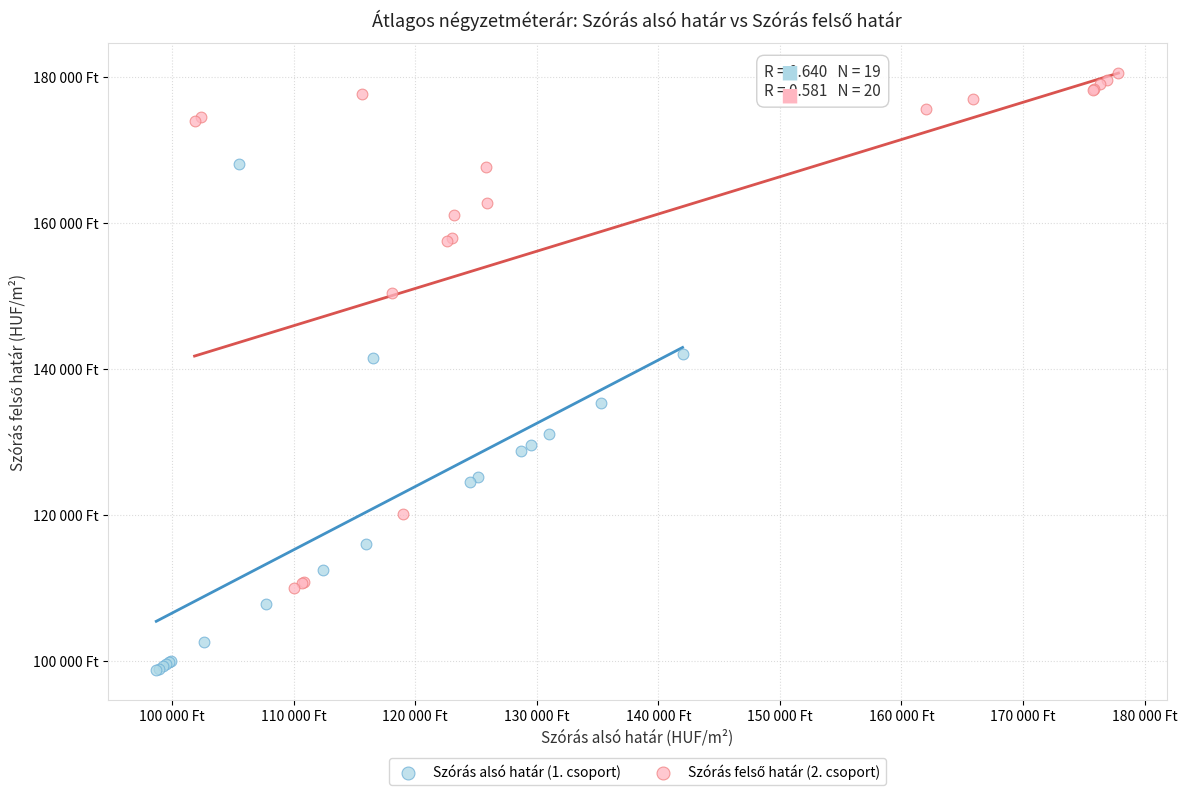

Which series contains the lowest Y value?

Szórás alsó határ (1. csoport)